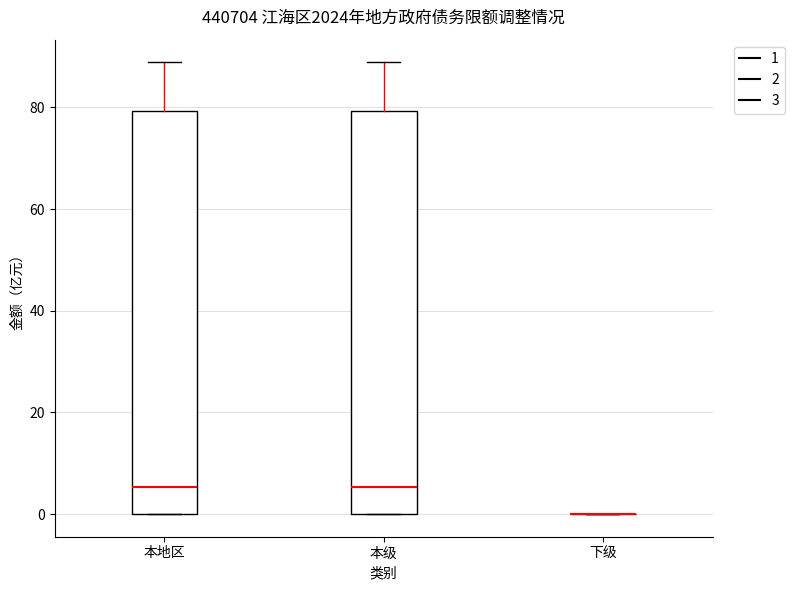

Reading left to right, transcribe this box plot: for each box, give where its median line is, the range the box spans, and where its two whiskers end, as read against the y-axis. The values are not printed on the chart, so give them approximately, as read against the axis.

本地区: median 6, box 0 to 80, whiskers 0 to 88
本级: median 6, box 0 to 80, whiskers 0 to 88
下级: box collapsed to a line at 0, whiskers 0 to 0